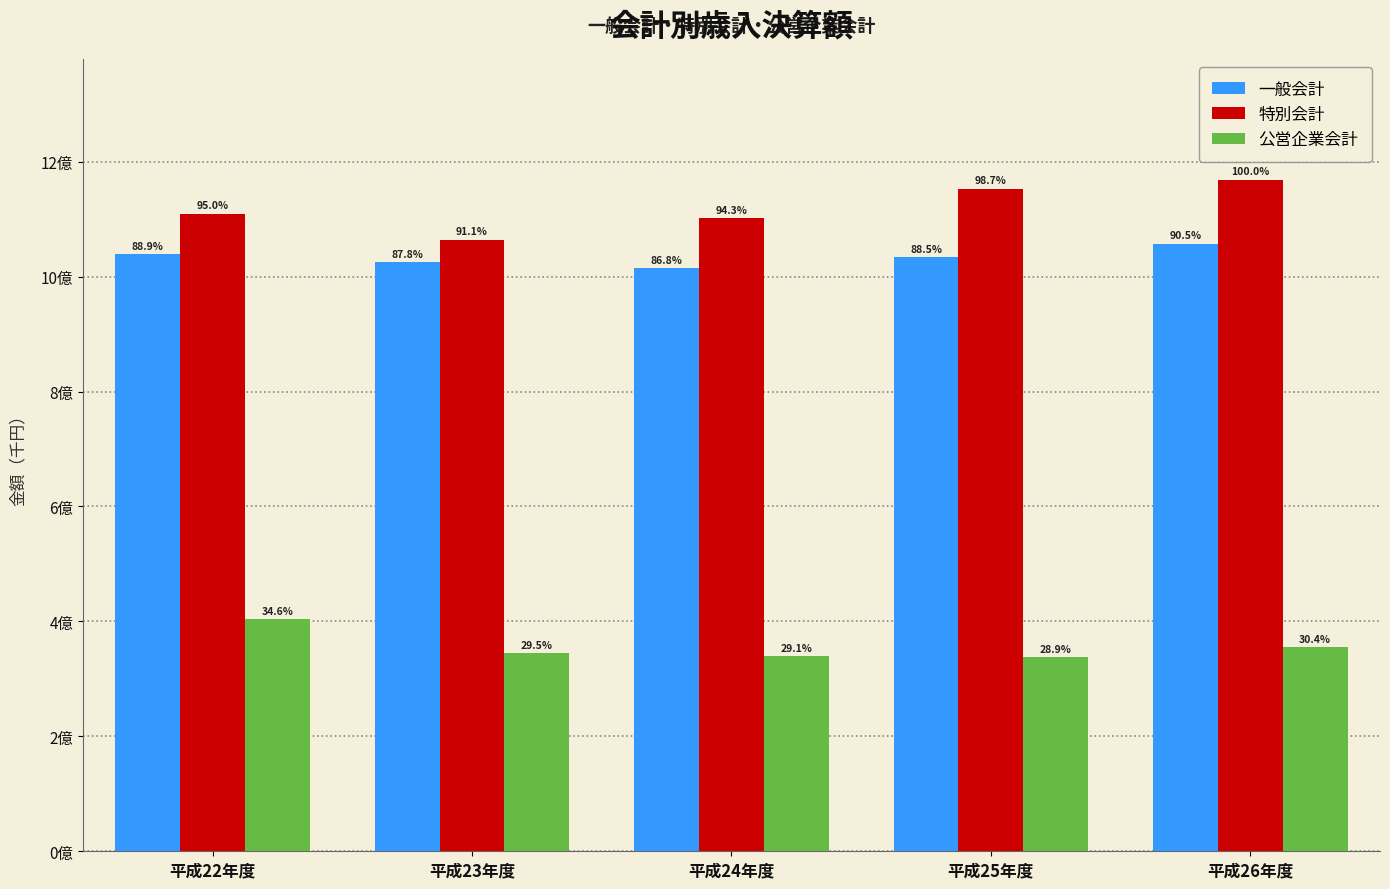

Are the bars grouped side by side (vs. stacked)?

Yes